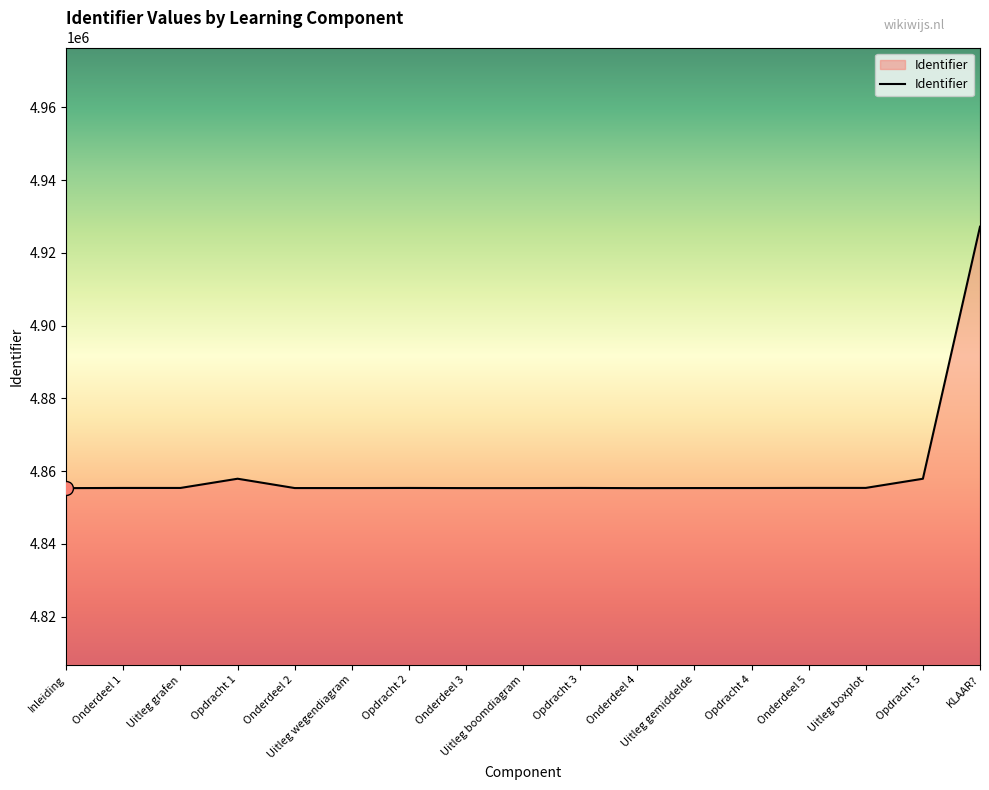

What is the difference between the maximum and minimum values?

71875